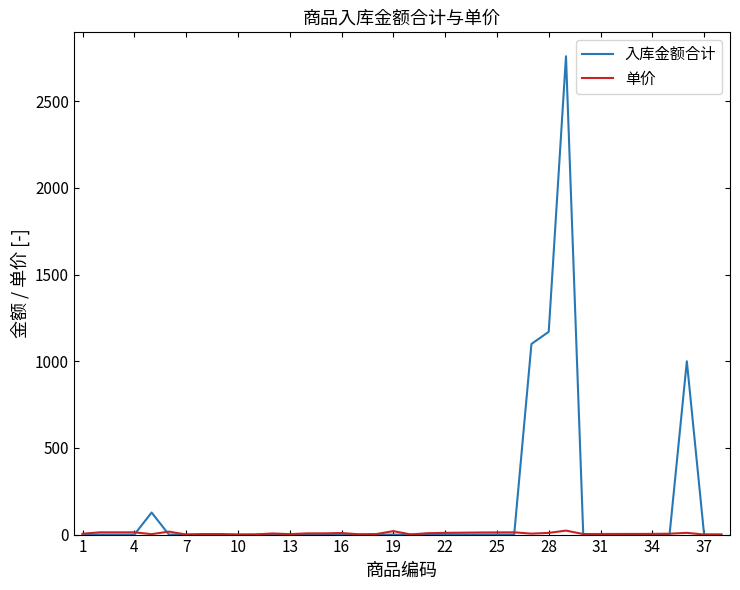

What is the highest value of the 入库金额合计 series?

2760.0